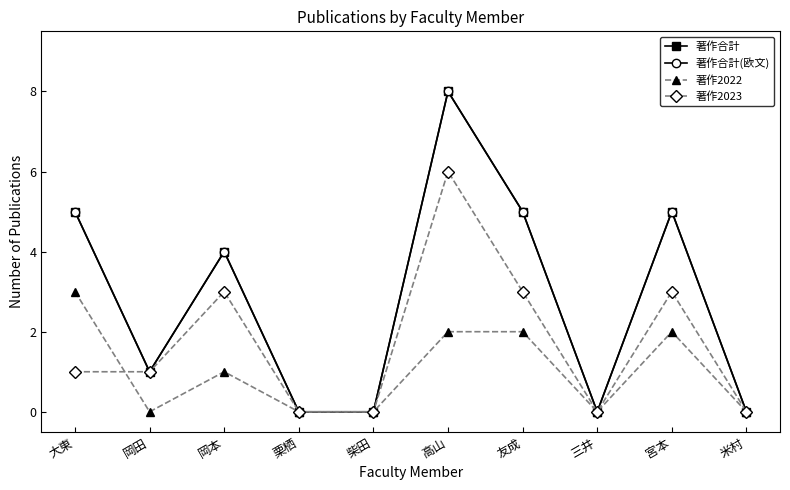

At which category does 著作合計 reach its first local peak?

岡本